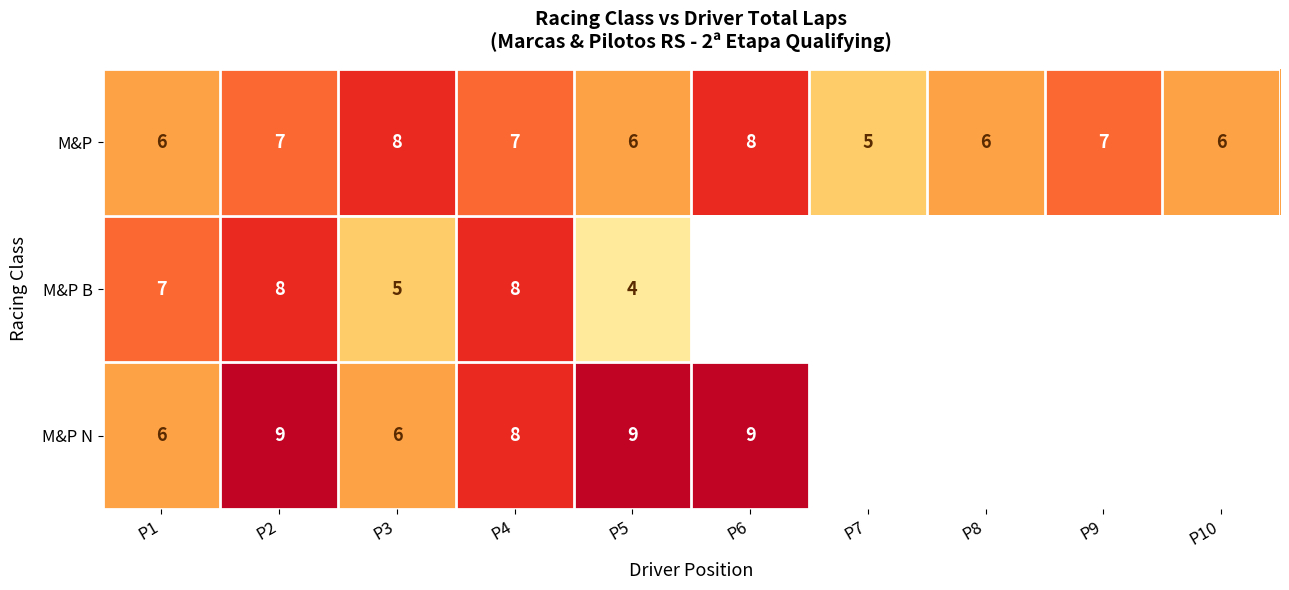

Which series changed the most between P1 and P2?

M&P N